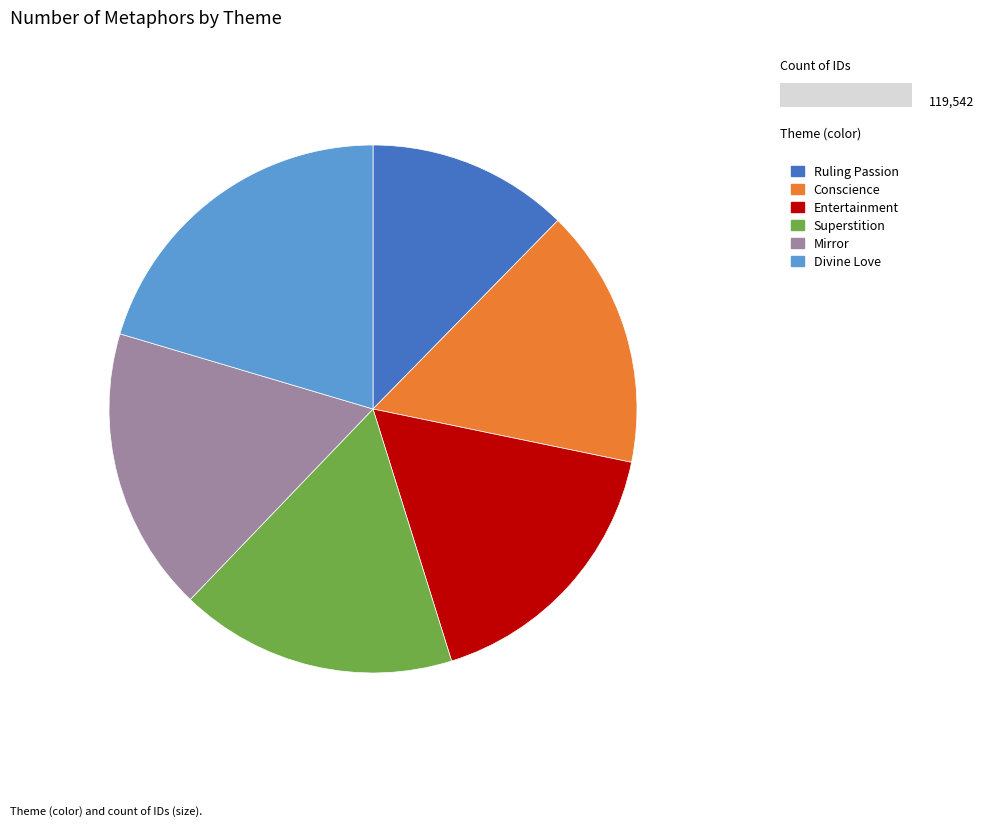

The Ruling Passion slice represents 12% of the pie. True or false?

True